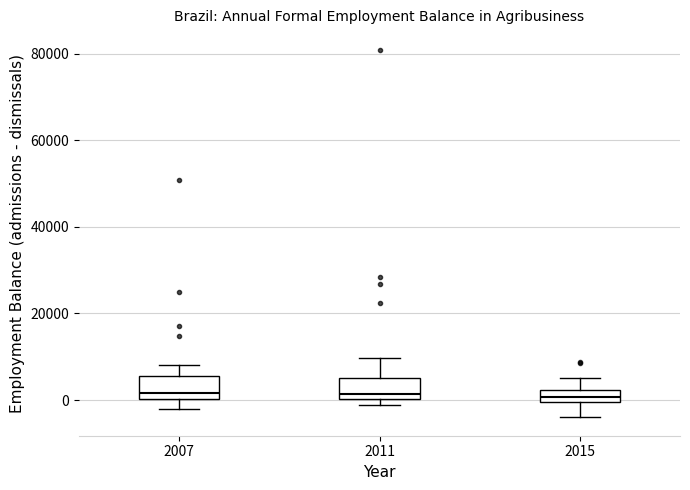

Where does the upper whisker of the box at x = 2015 end on the y-axis? The values are not printed on the chart, so give them approximately, as read against the axis.

6000